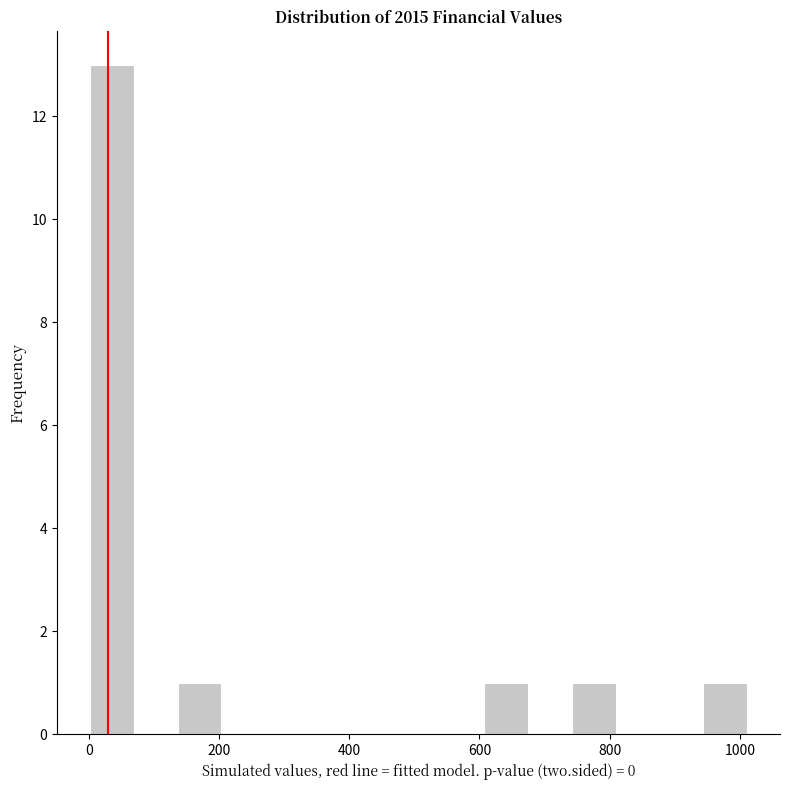

Read against the x-axis, roughly where is the centre of the tallest bar?

40